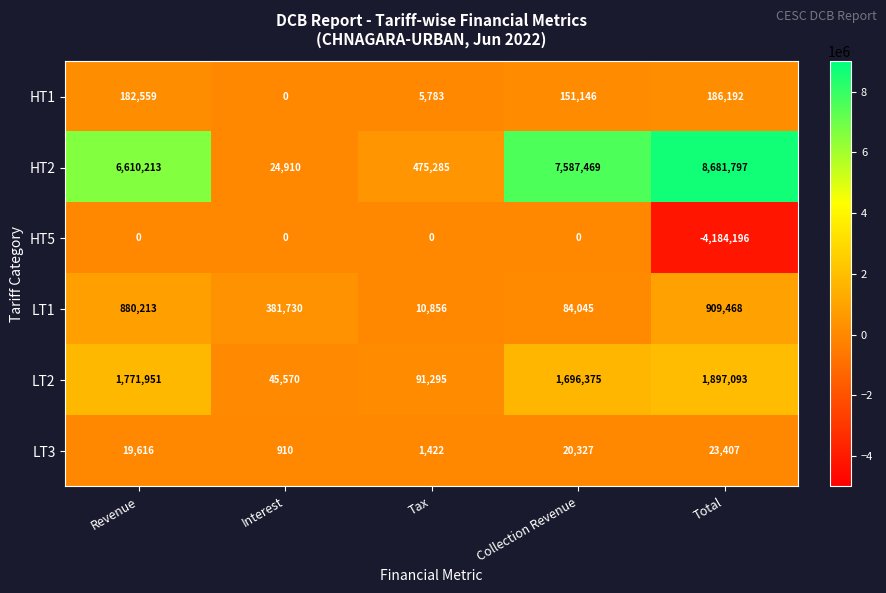

The HT5 series shows 1485668 at Tax. True or false?

False